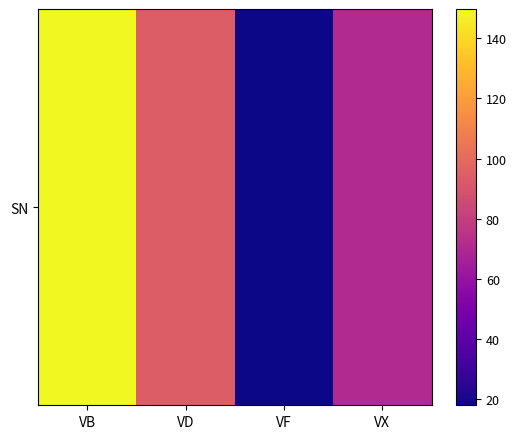

What is the sum of the values at VX and VF?

88.4